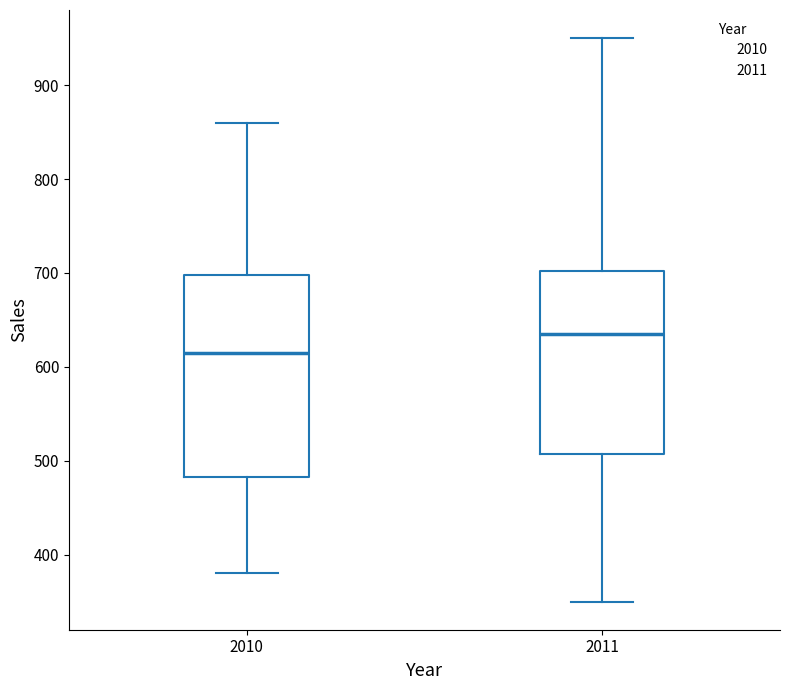

Reading left to right, read every box against the y-axis: the position of its median line, the range the box covers, and the ends of its whiskers. The values are not printed on the chart, so give them approximately, as read against the axis.

2010: median 620, box 480 to 700, whiskers 380 to 860
2011: median 640, box 510 to 700, whiskers 350 to 950